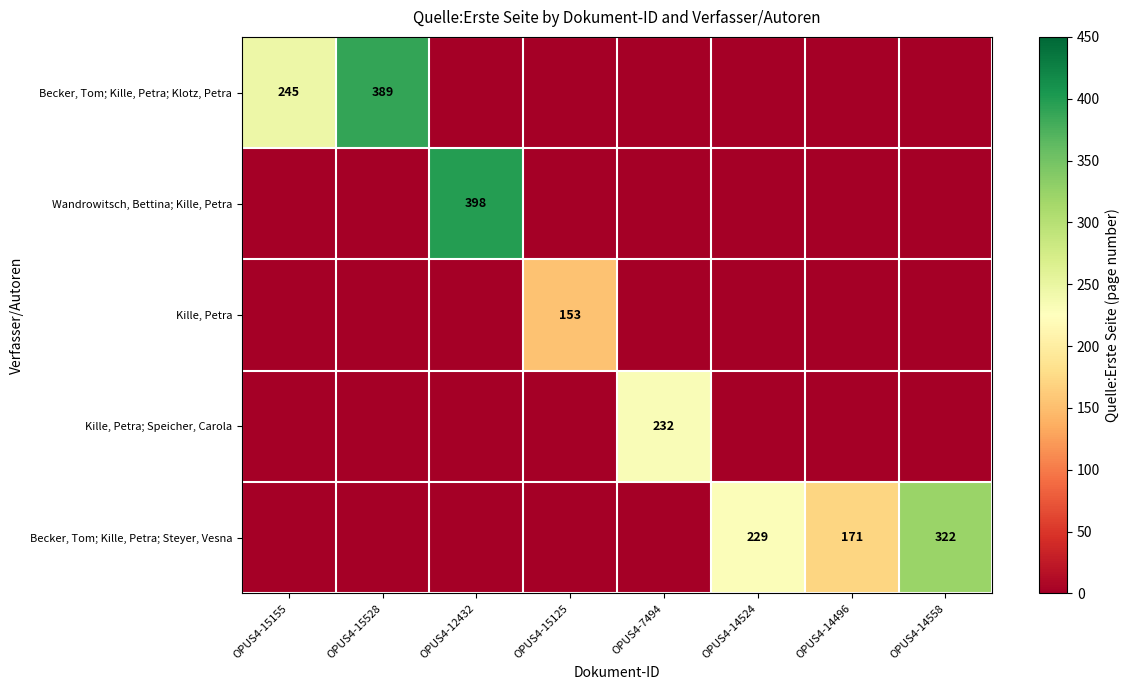

What is the sum of the Becker, Tom; Kille, Petra; Klotz, Petra values at OPUS4-15528 and OPUS4-15155?

634